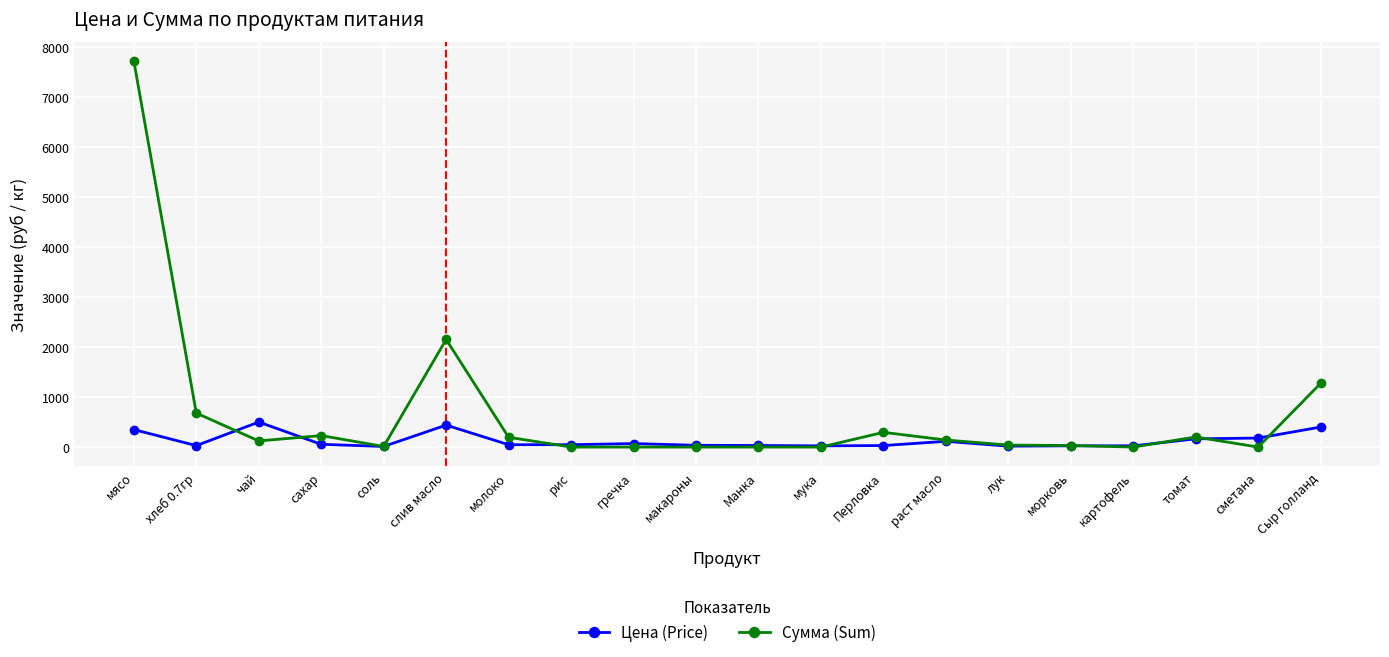

At which category is the sum across all series the highest?

мясо